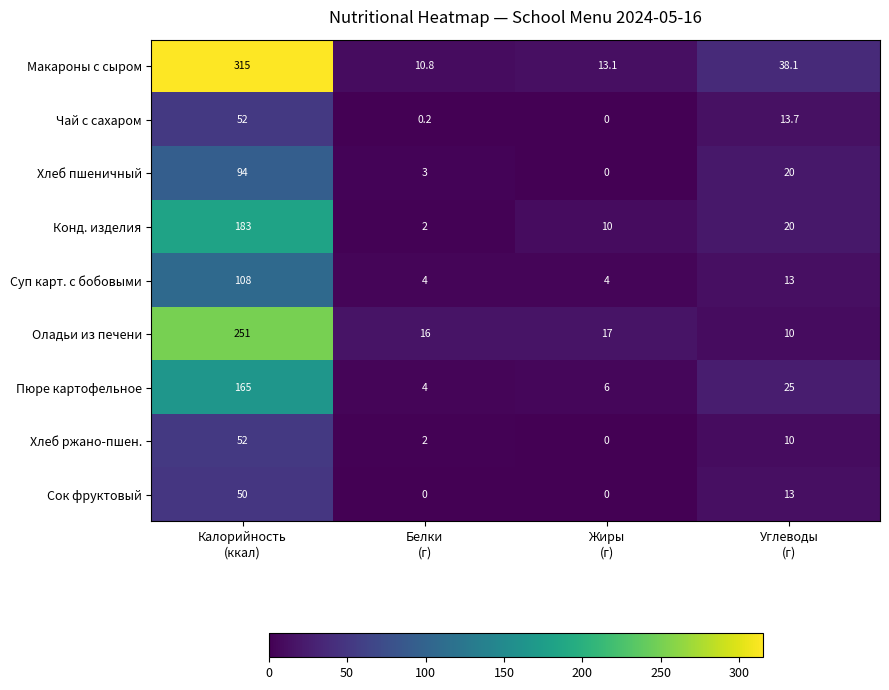

Which series has the largest total across all categories?

Макароны с сыром